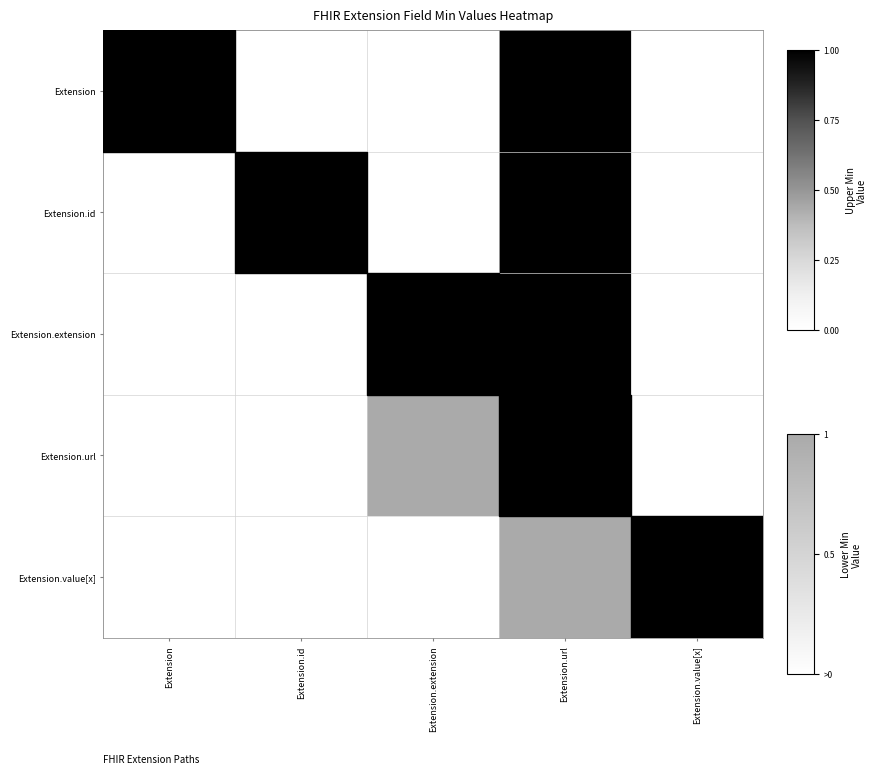

What is the maximum value shown in the chart?

1.0